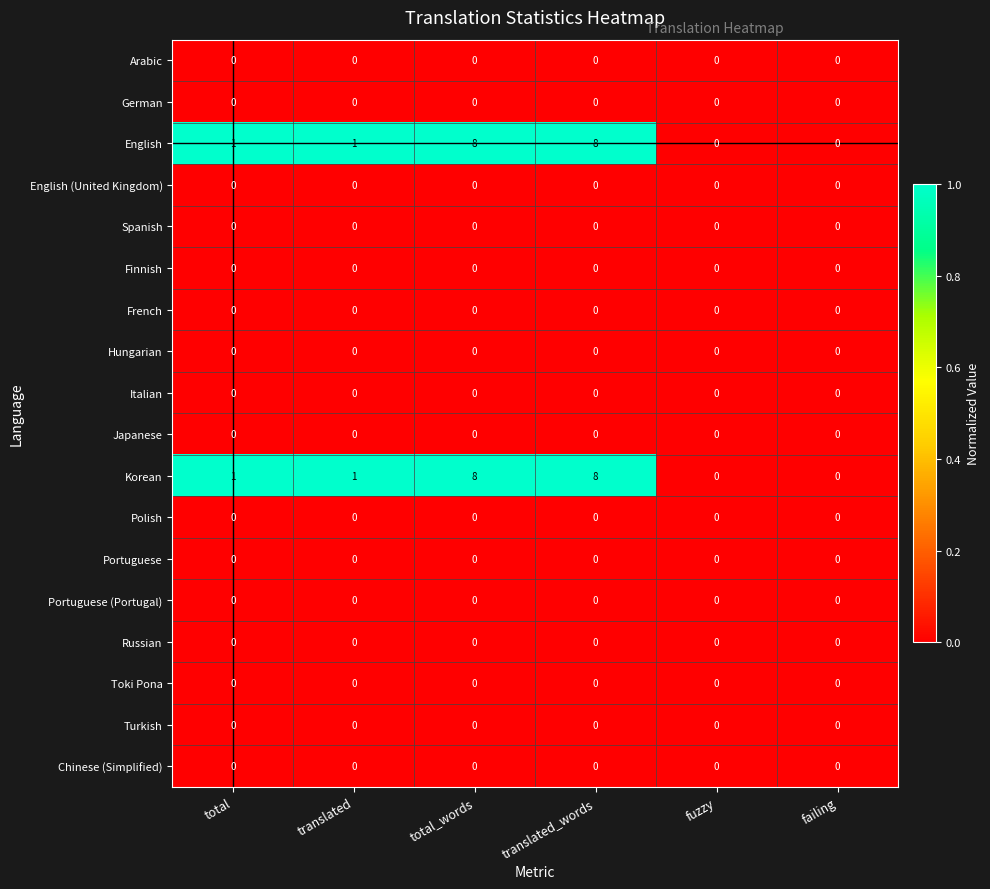

True or false: Portuguese has a value of 0 at total.

True